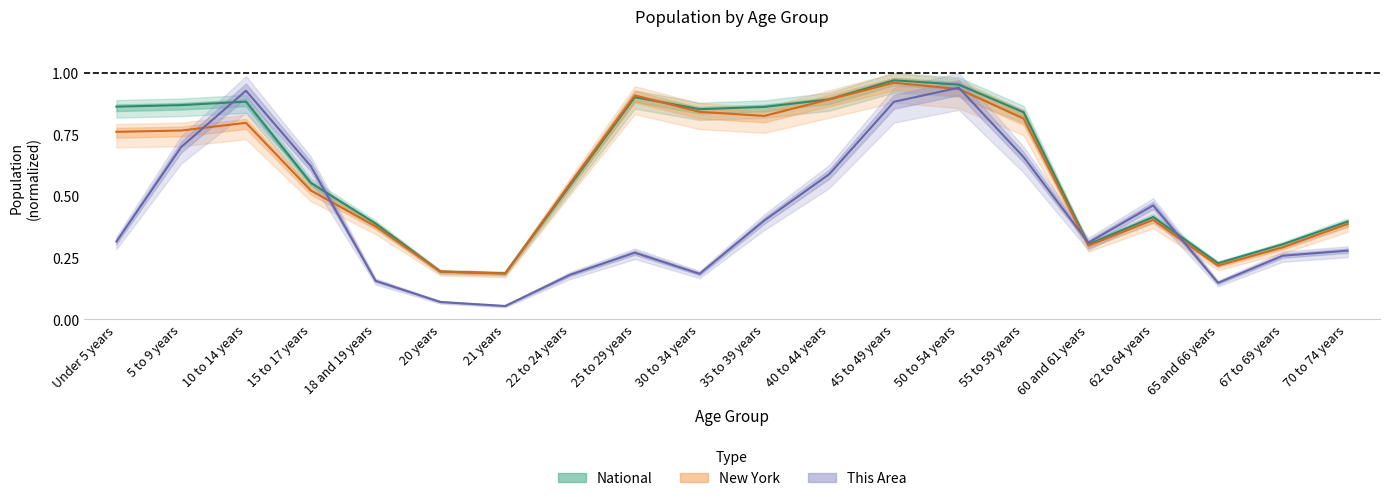

At which label does This Area reach its peak?

50 to 54 years